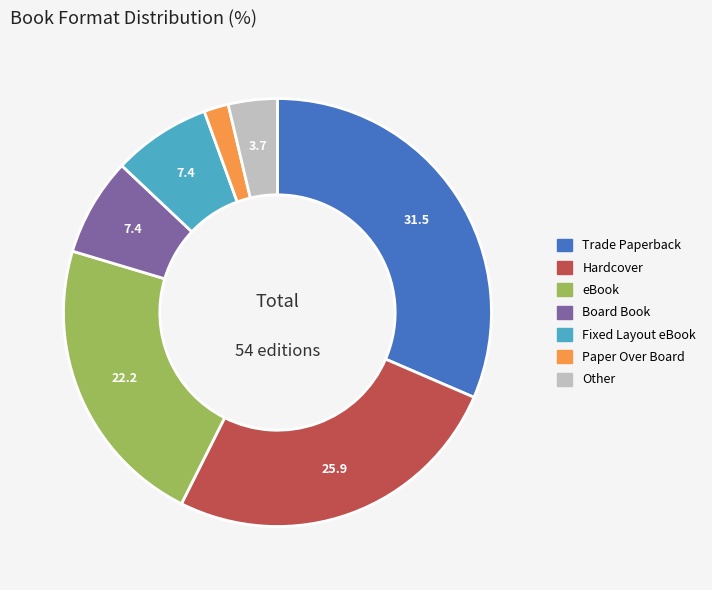

What is the smallest slice in the pie chart?

Paper Over Board